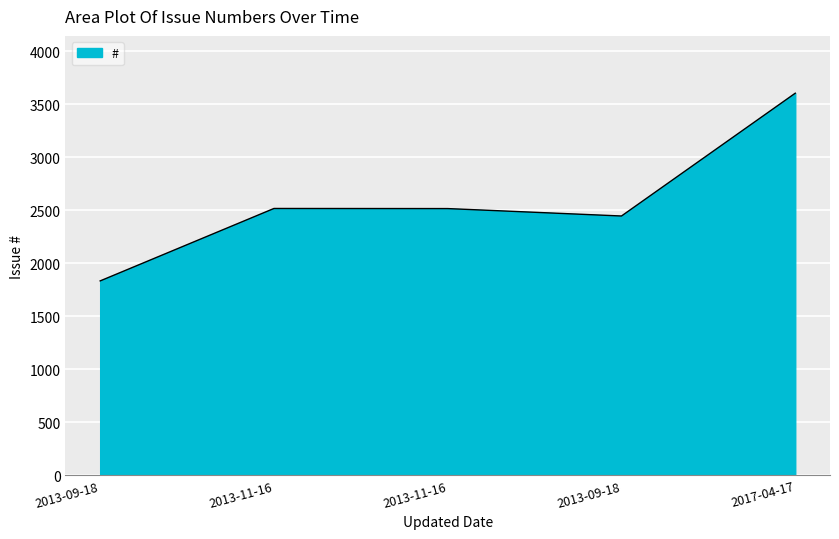

How many distinct data groups are displayed?

1